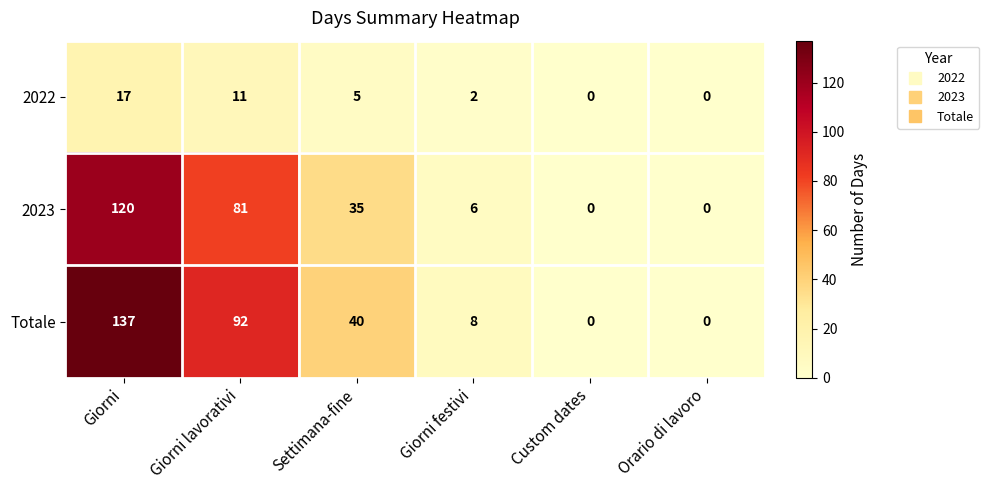

Reading left to right, extract all data points from this chart.

2022: 17	11	5	2	0	0
2023: 120	81	35	6	0	0
Totale: 137	92	40	8	0	0